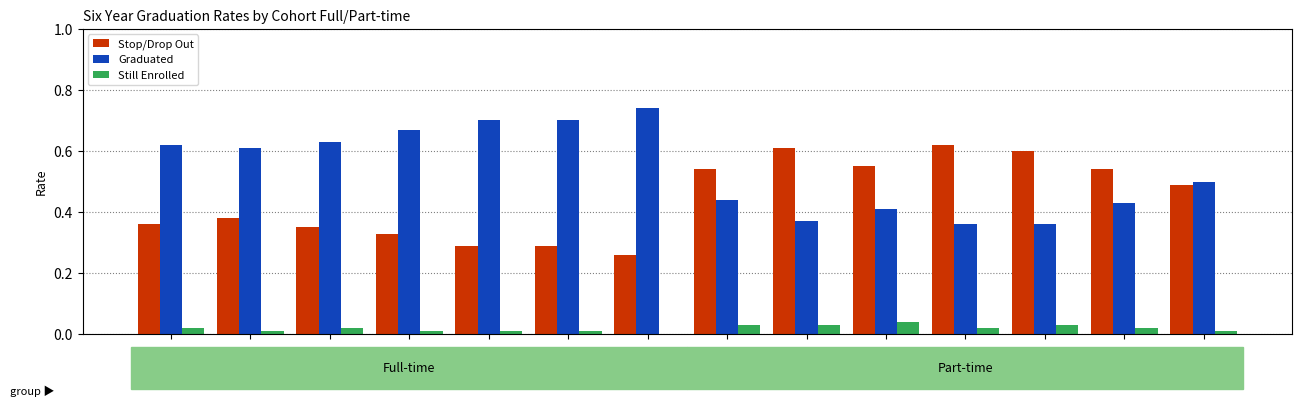

How many bars are there in each group?

3